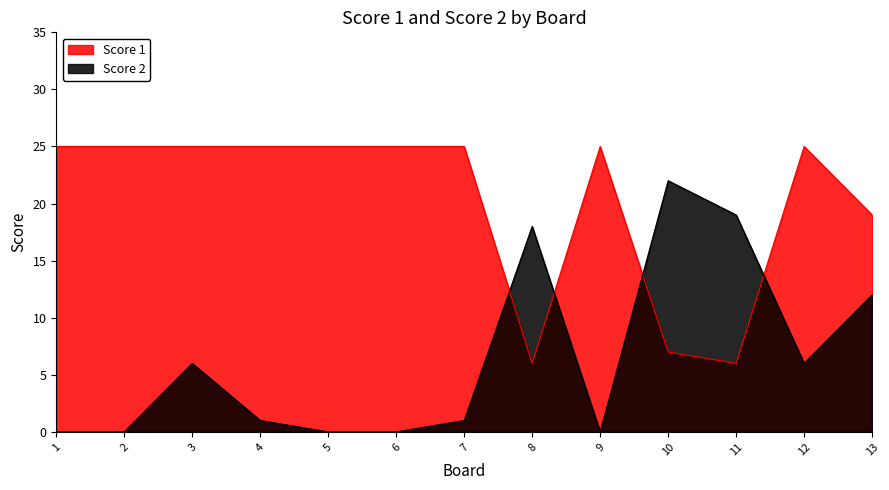

Reading right to left, what are all the values shown in this chart?

Score 1: 19	25	6	7	25	6	25	25	25	25	25	25	25
Score 2: 12	6	19	22	0	18	1	0	0	1	6	0	0